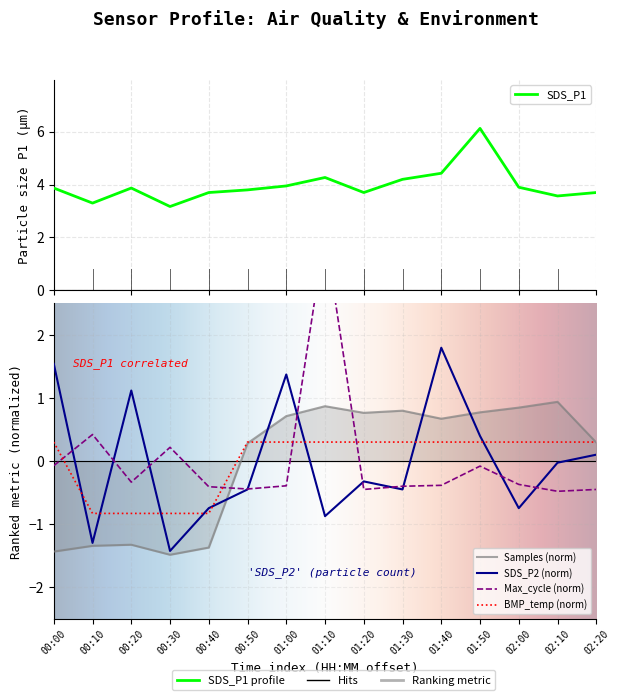

Which series has the widest spread of values?

Max_cycle